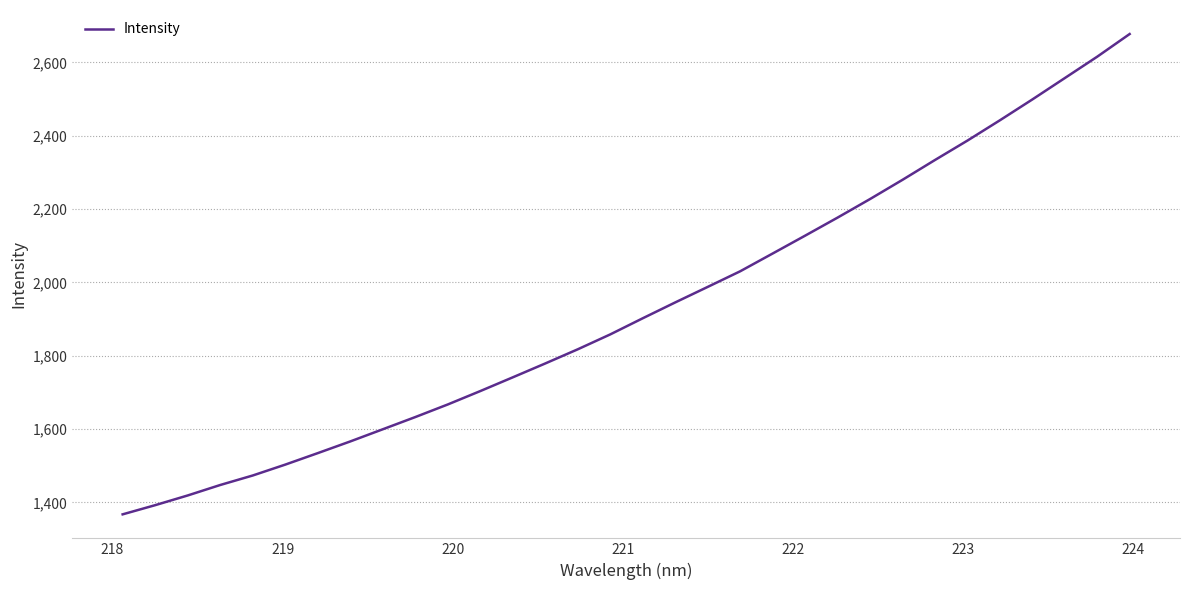

What is the greatest value displayed?

2677.5